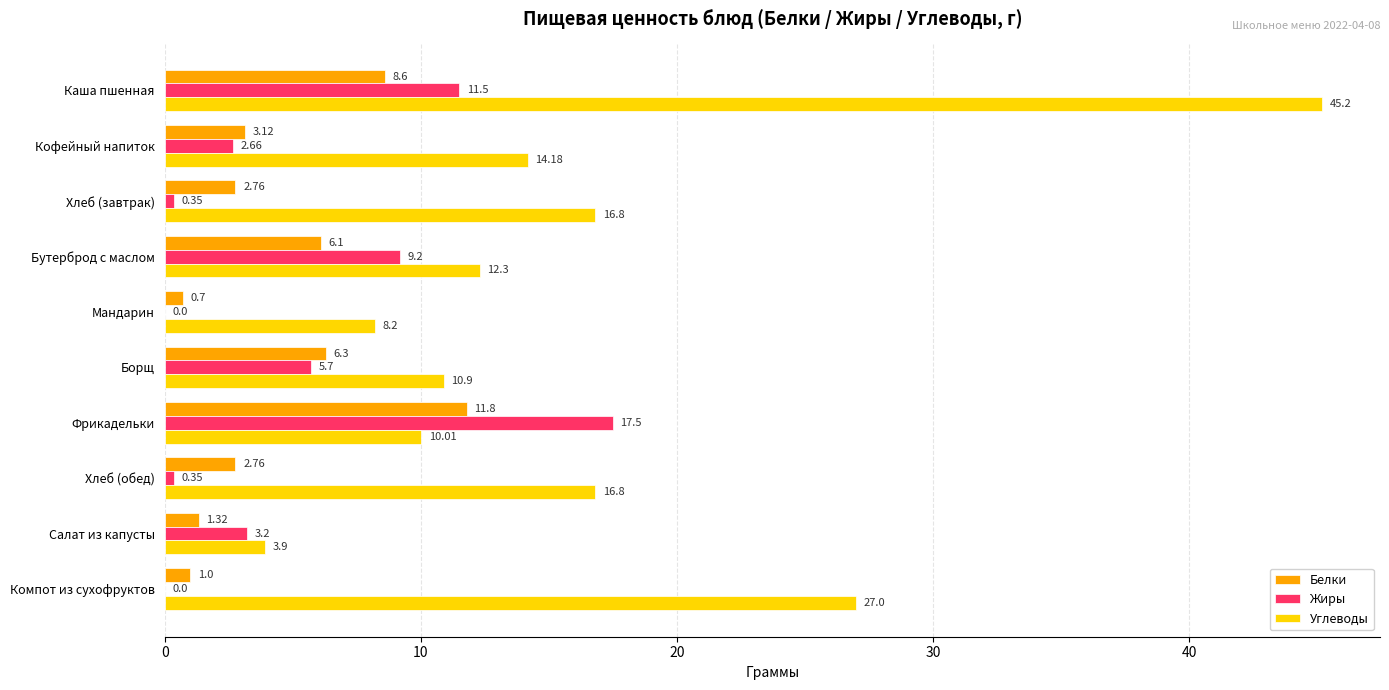

Which series has the widest spread of values?

Углеводы